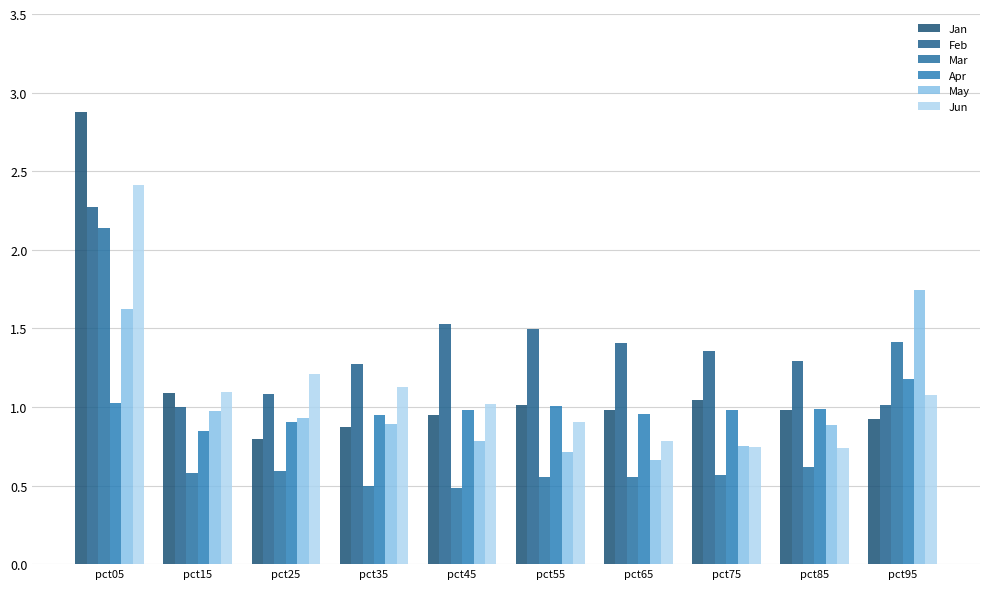

Which category has the lowest value in the Jan series?

pct25